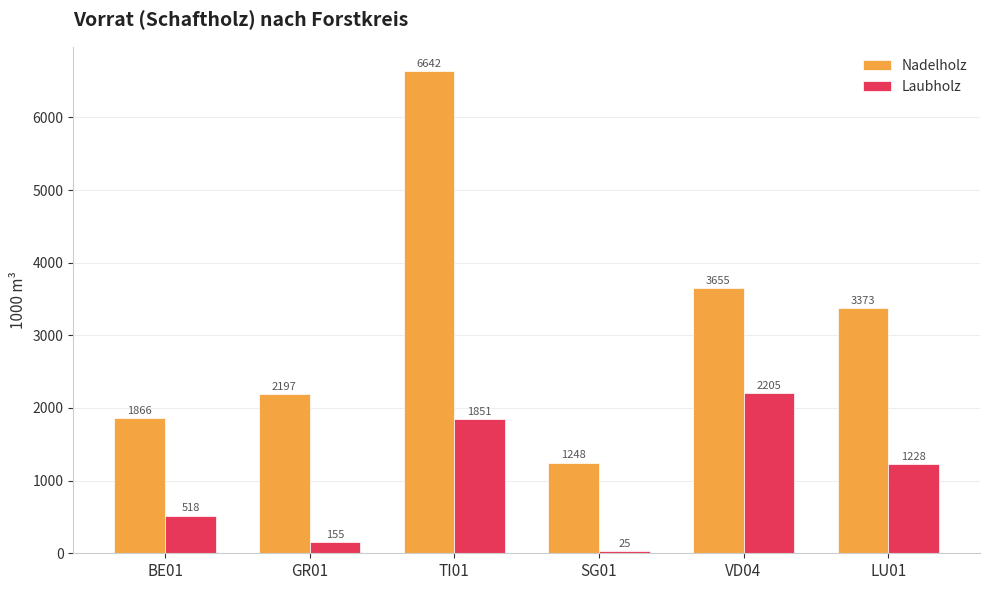

Which series has the widest spread of values?

Nadelholz